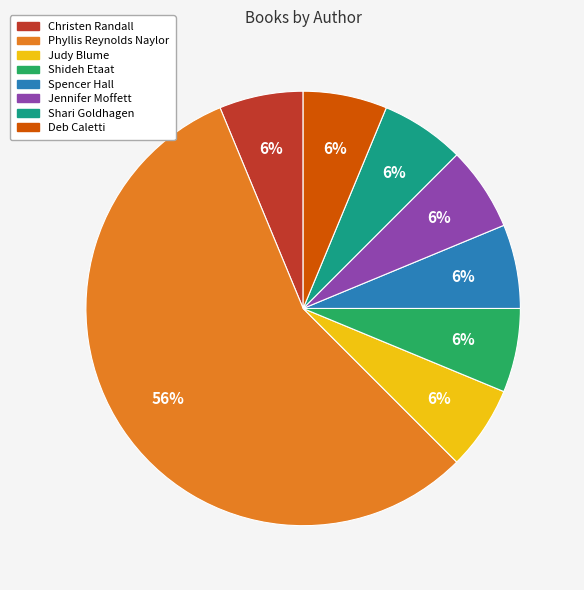

Is there a majority slice in this chart?

Yes